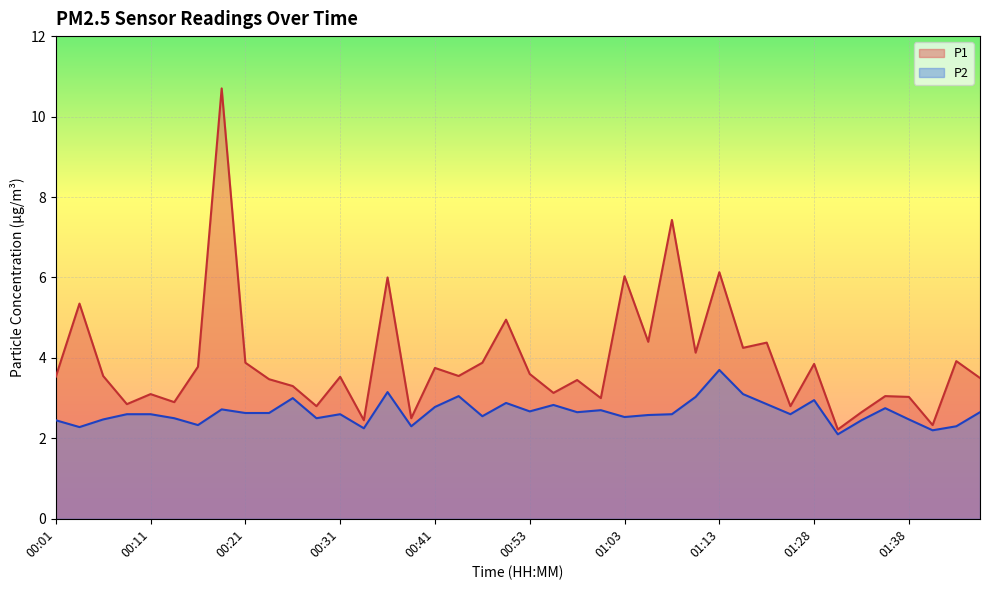

Count the number of data series in this chart.

2